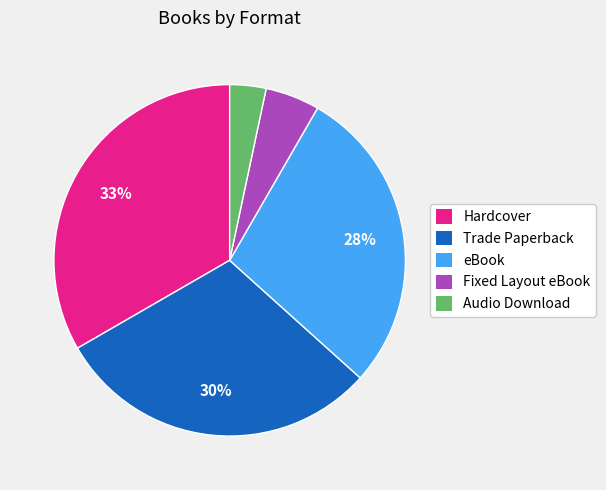

Rank the categories by value from highest to lowest.

Hardcover, Trade Paperback, eBook, Fixed Layout eBook, Audio Download